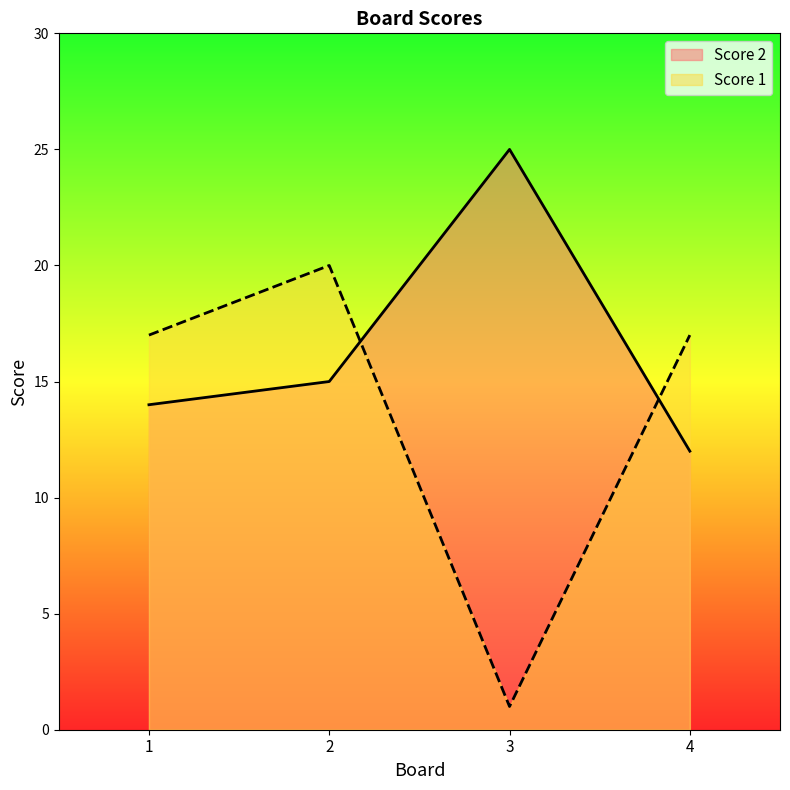

What are all the series names shown in the legend?

Score 2, Score 1